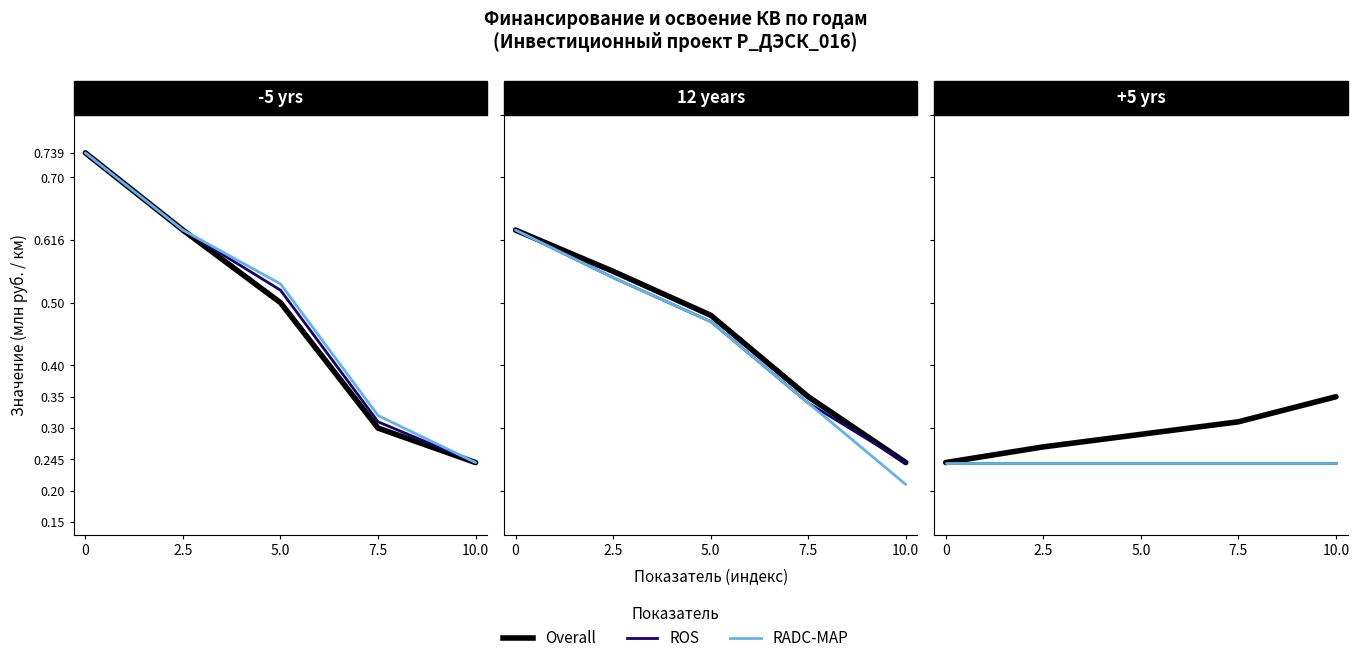

What is the lowest value of the ROS series?

0.2